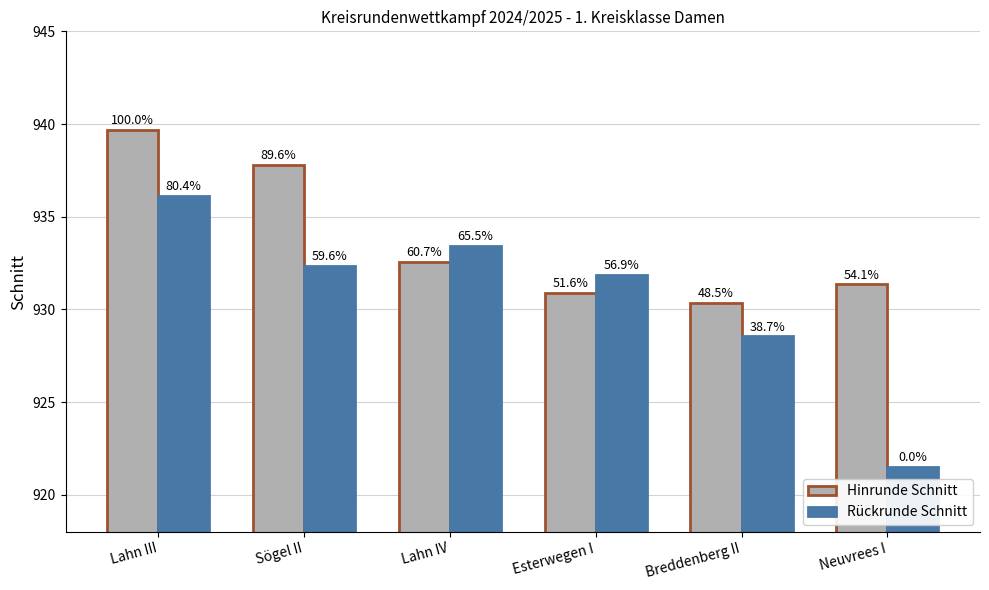

Does the chart contain any negative values?

No